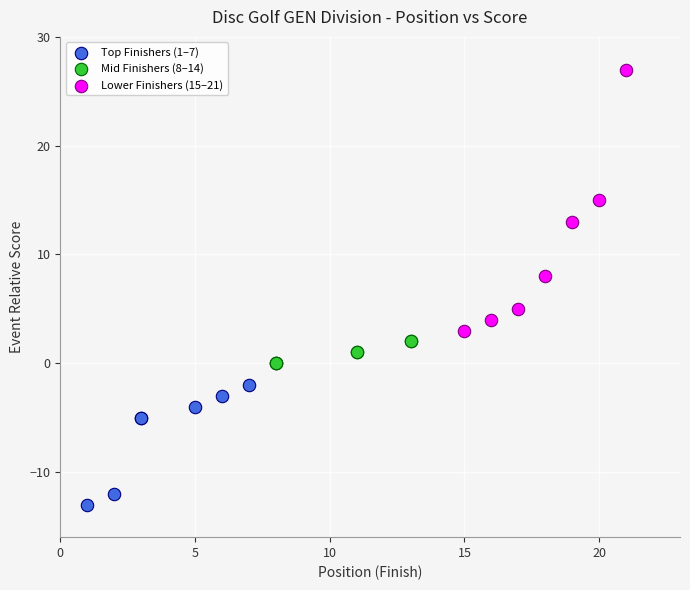

Which series contains the lowest Y value?

Top Finishers (1–7)